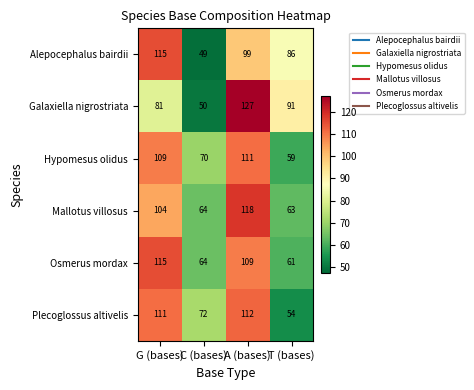

Which series changed the most between C (bases) and T (bases)?

Galaxiella nigrostriata